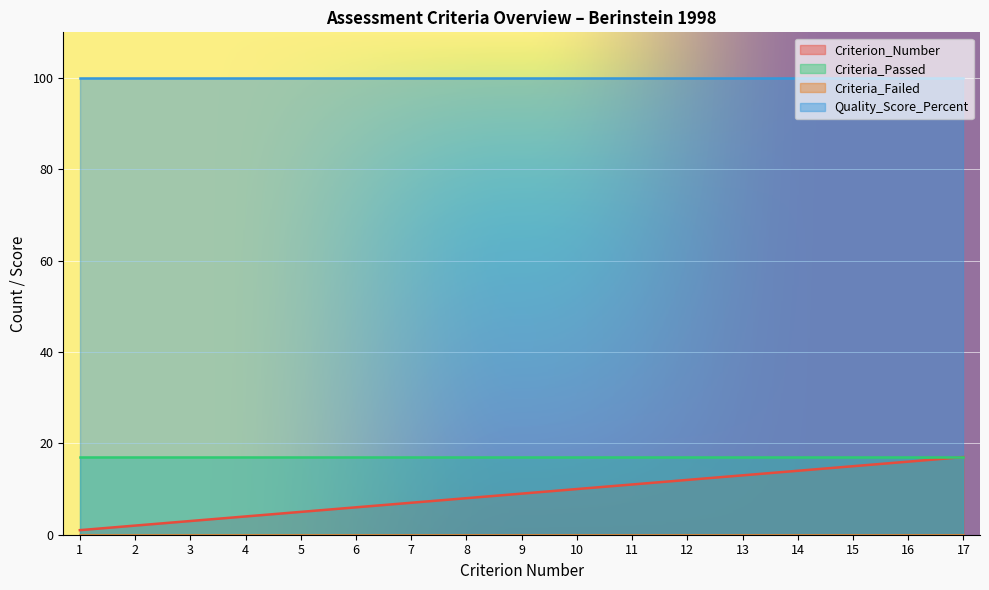

Which category has the lowest value across all series?

1